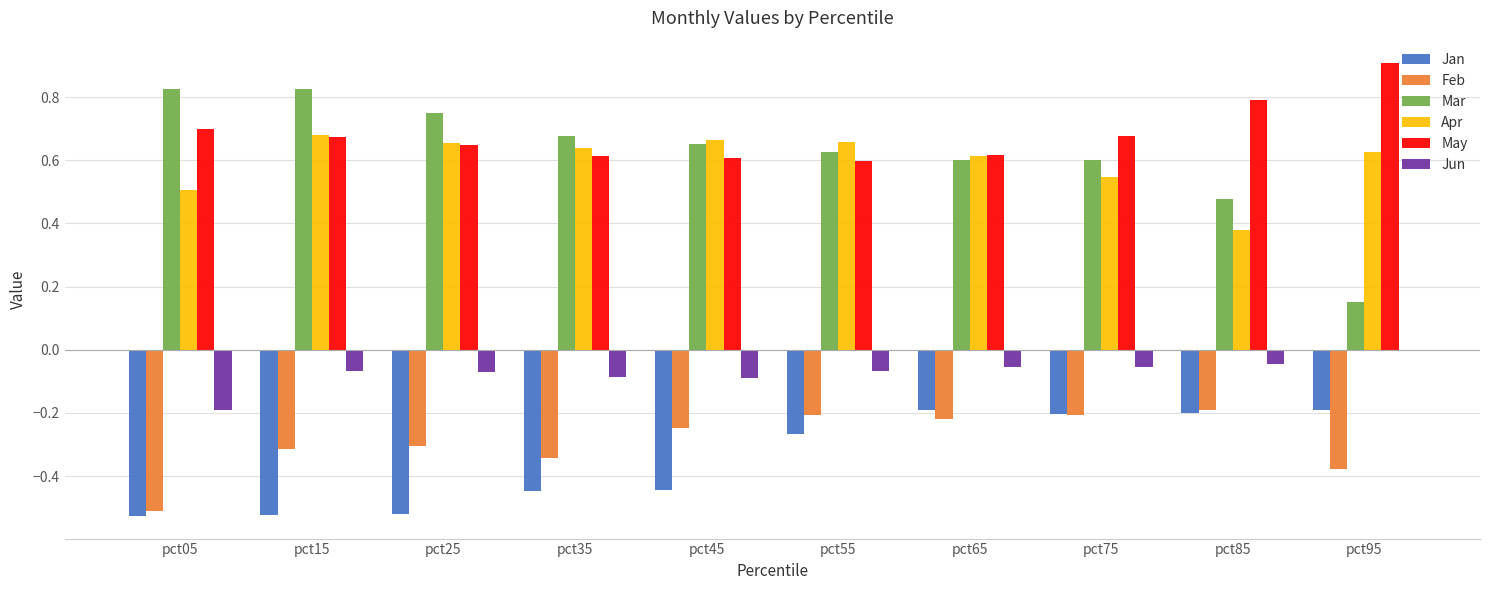

Which category has the highest value in the Jun series?

pct95